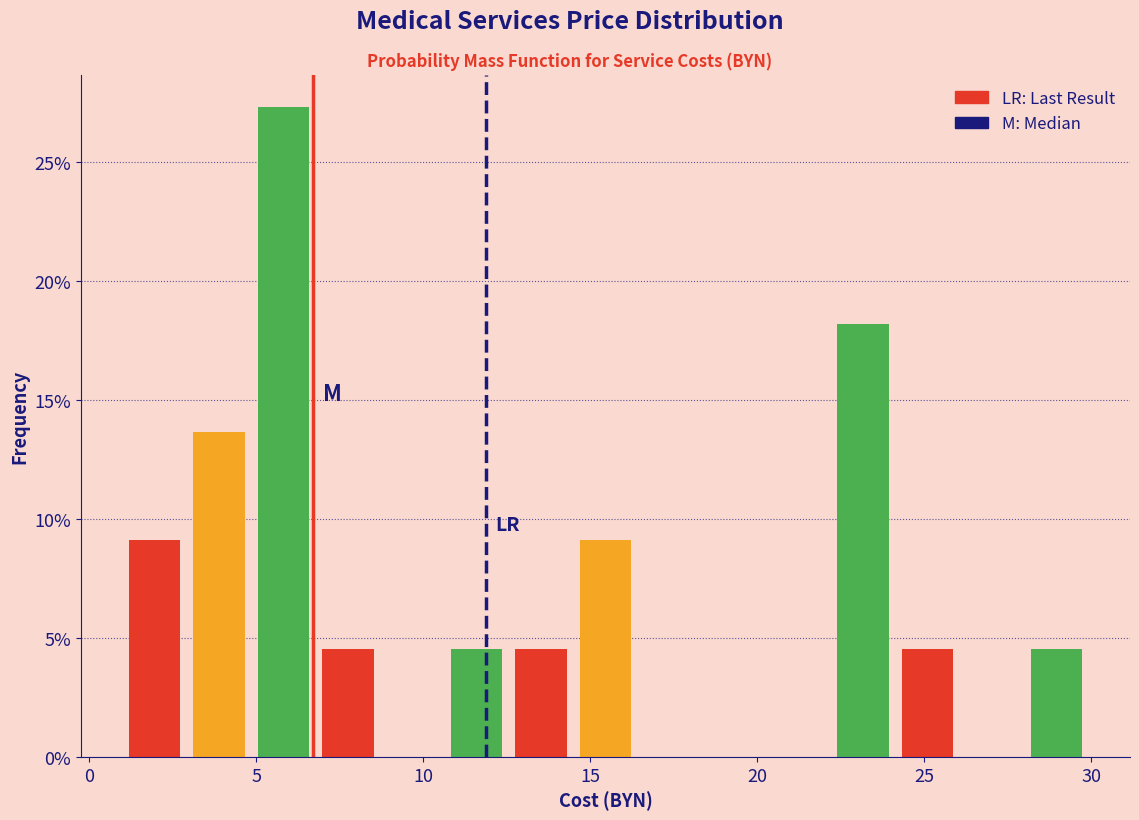

Read against the x-axis, roughly where is the centre of the tallest bar?

6.0